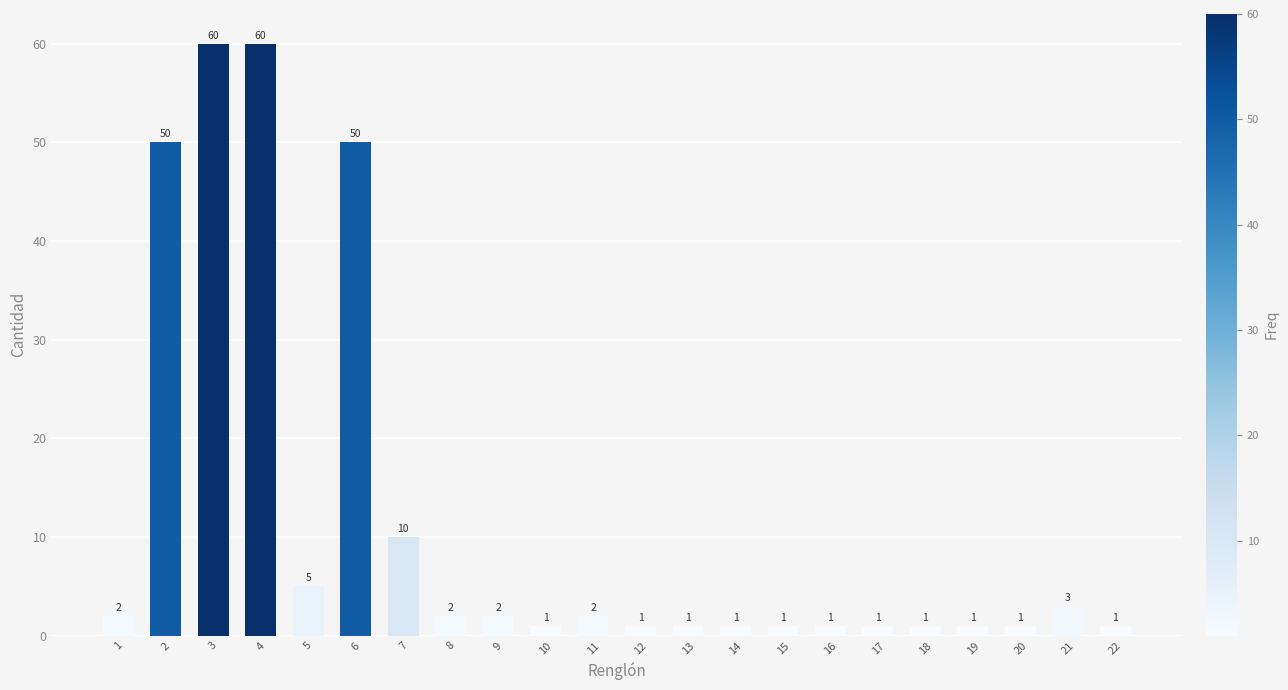

How many bars are there in total?

22